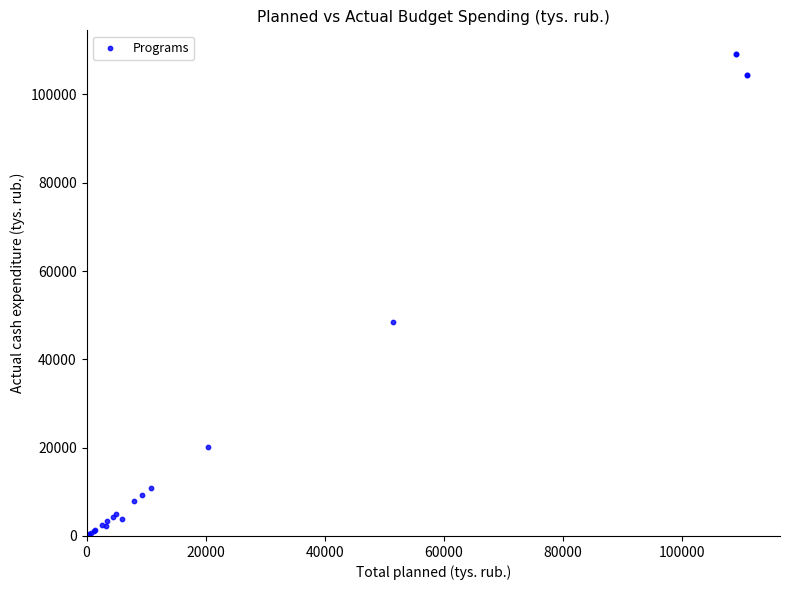

What Y value in the scatter plot is closest to 54669?

48415.8